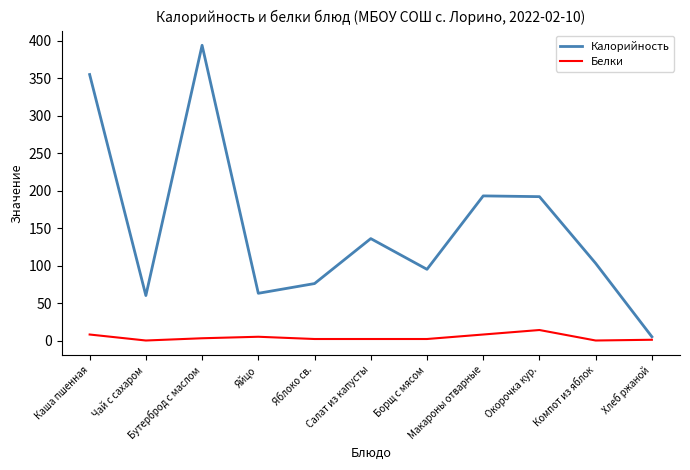

Does the chart display data point markers on the line(s)?

No